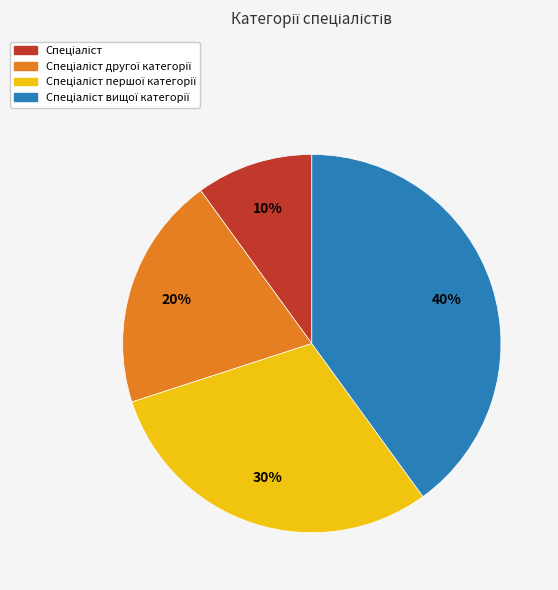

To the nearest percent, what is the average slice percentage?

25%